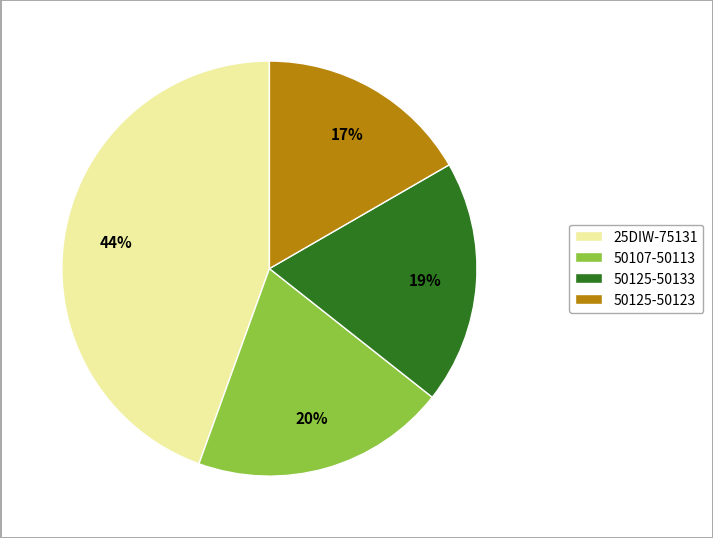

Which slice is the smallest?

50125-50123